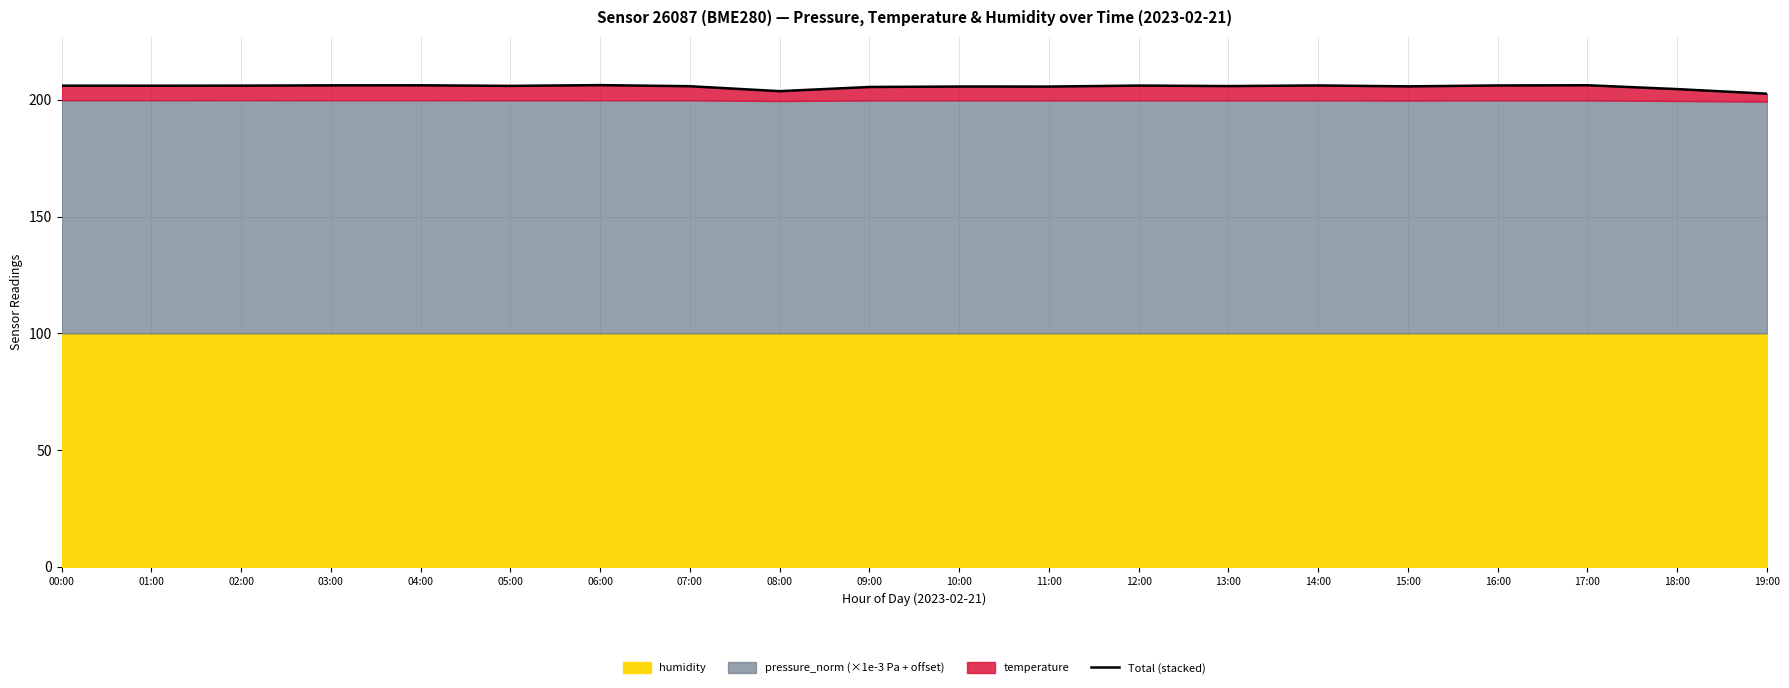

Reading left to right, extract all data points from this chart.

00:00=206.1	01:00=206.1	02:00=206.1	03:00=206.2	04:00=206.2	05:00=206.0	06:00=206.3	07:00=205.8	08:00=203.7	09:00=205.5	10:00=205.7	11:00=205.7	12:00=206.1	13:00=205.9	14:00=206.2	15:00=205.8	16:00=206.2	17:00=206.3	18:00=204.6	19:00=202.7